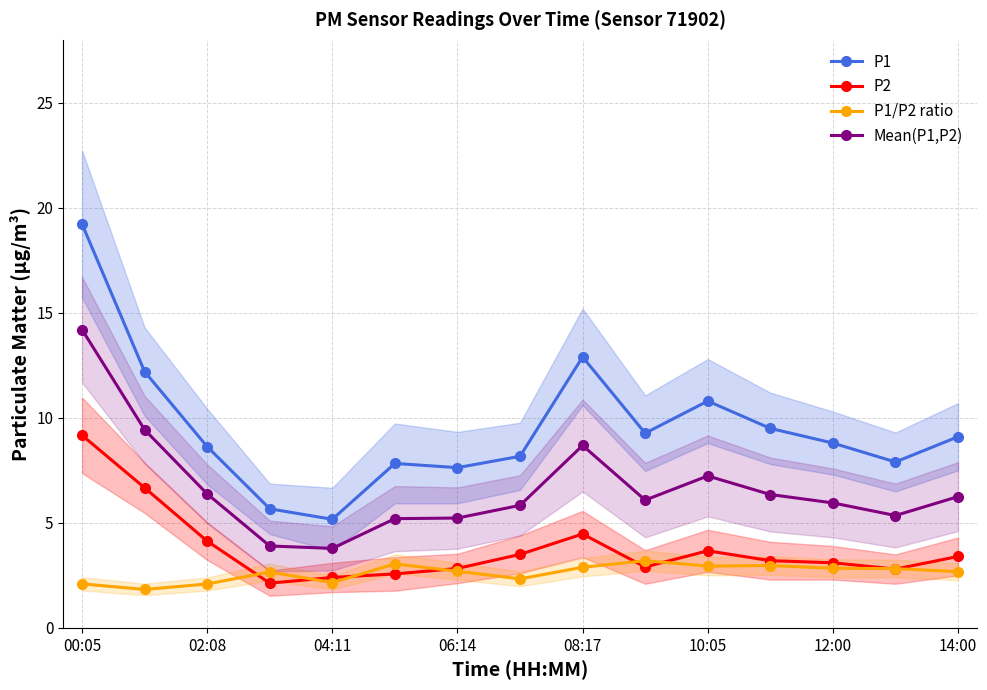

What are all the series names shown in the legend?

P1, P2, P1/P2 ratio, Mean(P1,P2)